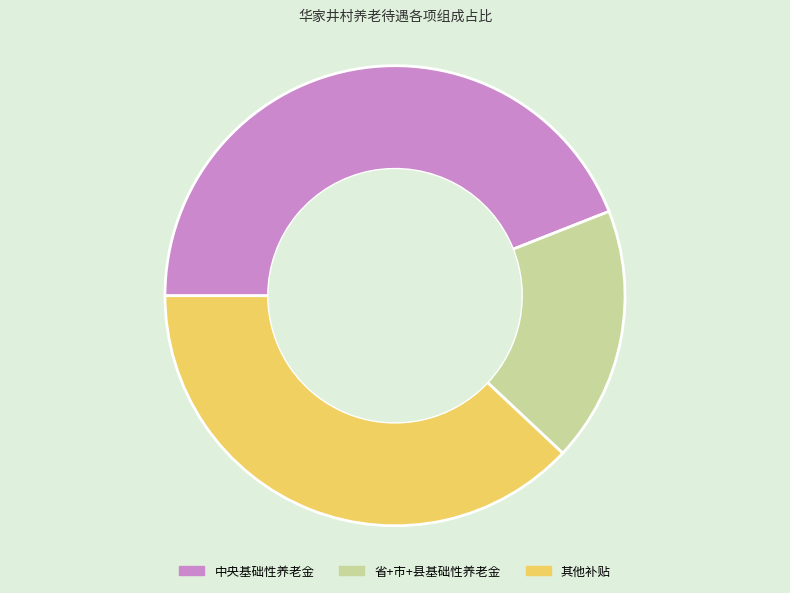

The 其他补贴 slice represents 32% of the pie. True or false?

False